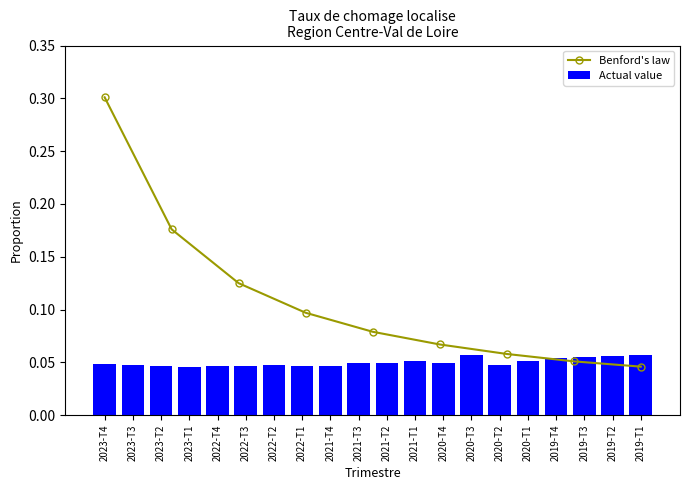

What position from the right is 2022-T2?

14